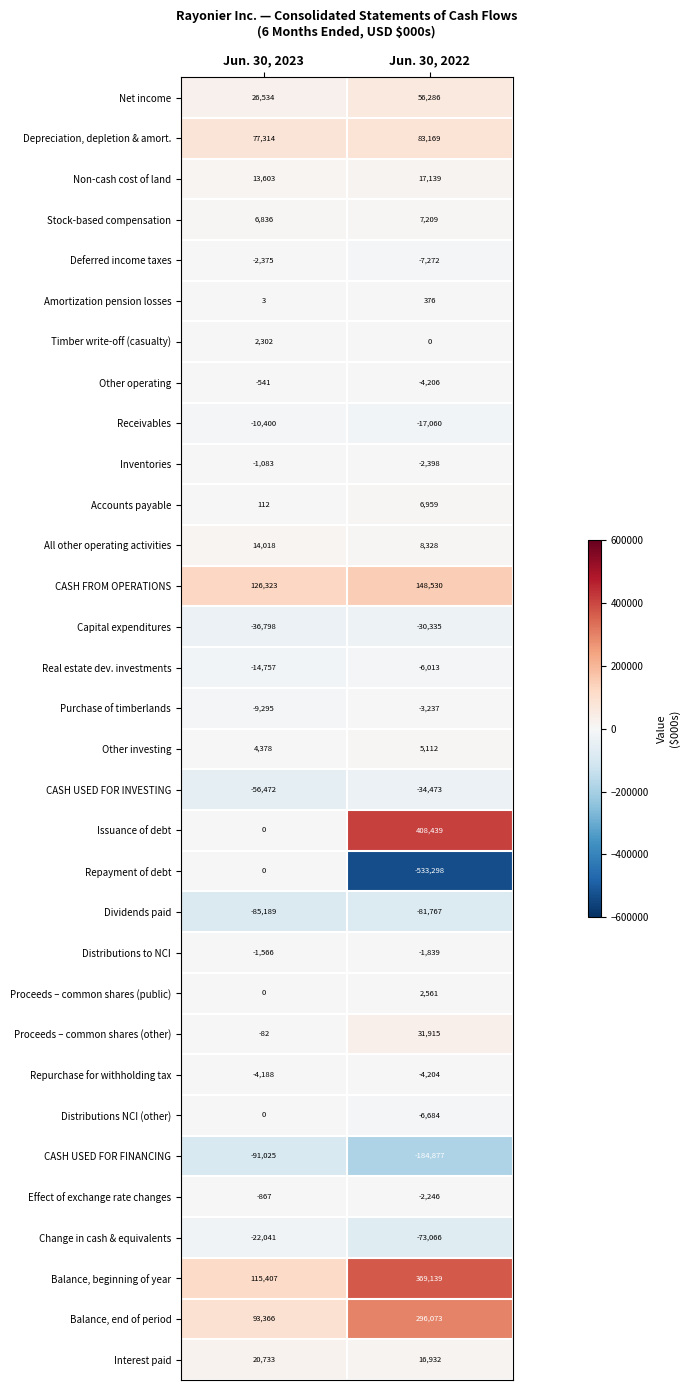

At Jun. 30, 2022, list the series in order from largest to smallest.

Issuance of debt, Balance, beginning of year, Balance, end of period, CASH FROM OPERATIONS, Depreciation, depletion & amort., Net income, Proceeds – common shares (other), Non-cash cost of land, Interest paid, All other operating activities, Stock-based compensation, Accounts payable, Other investing, Proceeds – common shares (public), Amortization pension losses, Timber write-off (casualty), Distributions to NCI, Effect of exchange rate changes, Inventories, Purchase of timberlands, Repurchase for withholding tax, Other operating, Real estate dev. investments, Distributions NCI (other), Deferred income taxes, Receivables, Capital expenditures, CASH USED FOR INVESTING, Change in cash & equivalents, Dividends paid, CASH USED FOR FINANCING, Repayment of debt